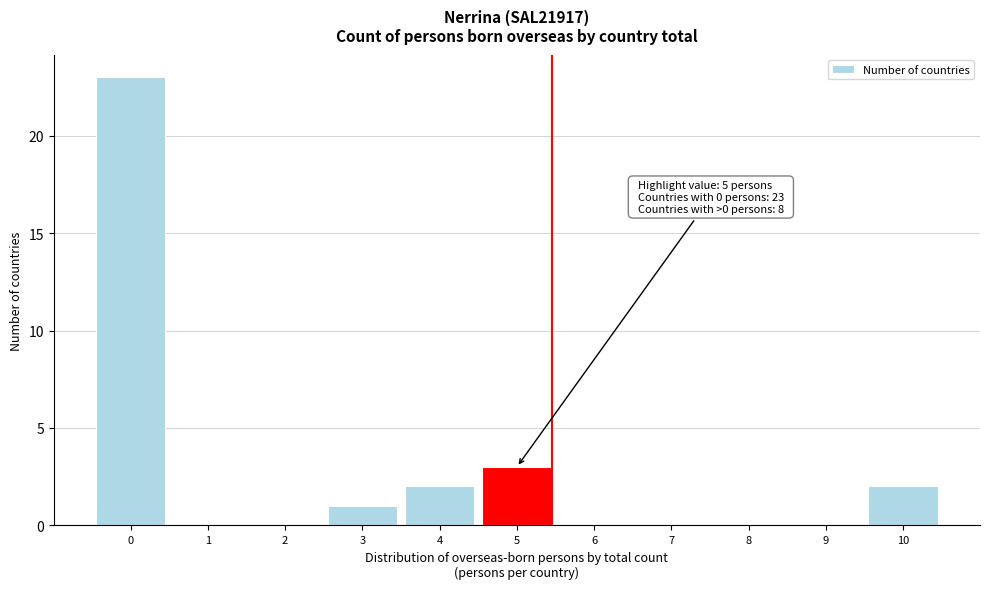

Reading right to left, list all the values displayed in this chart.

10=2	9=0	8=0	7=0	6=0	5=3	4=2	3=1	2=0	1=0	0=23